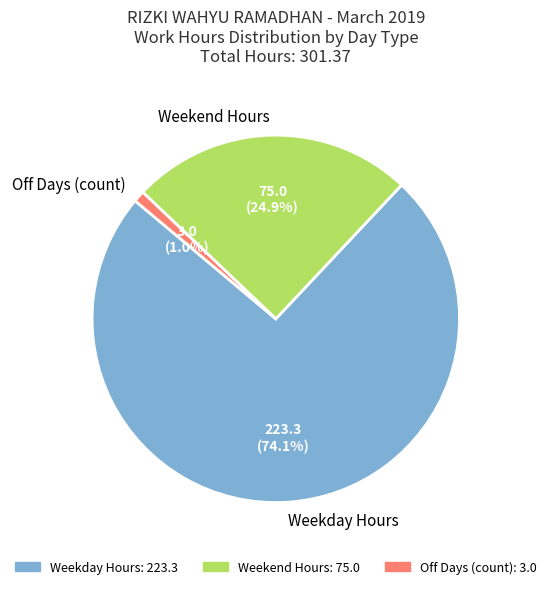

What is the largest slice in the pie chart?

Weekday Hours